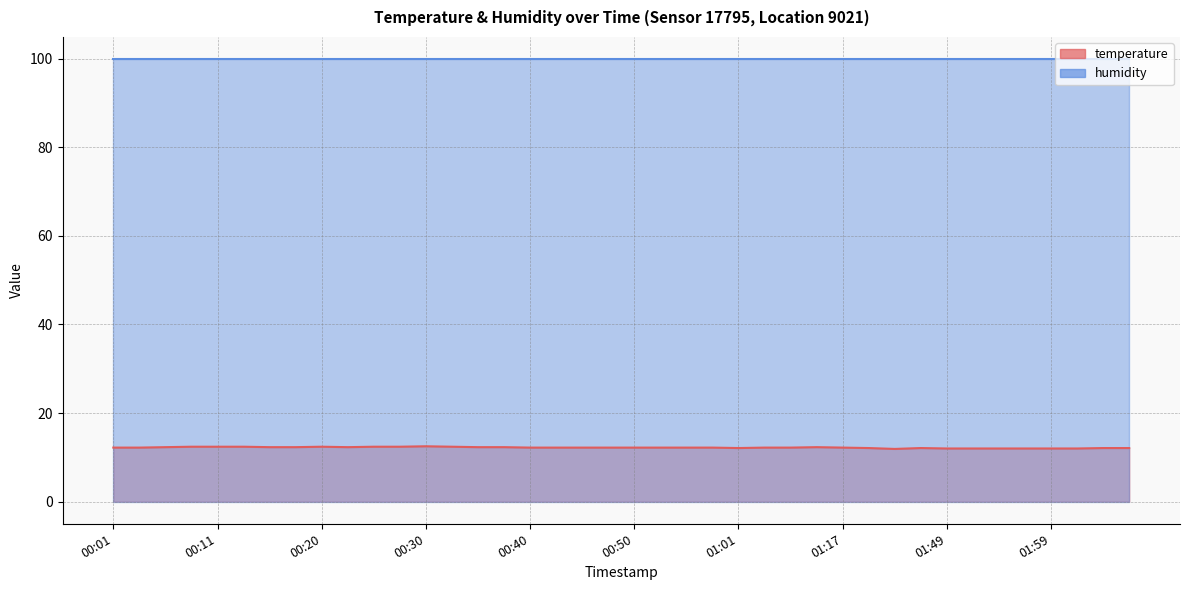

What is the value of the 34th point from the left?

12.0